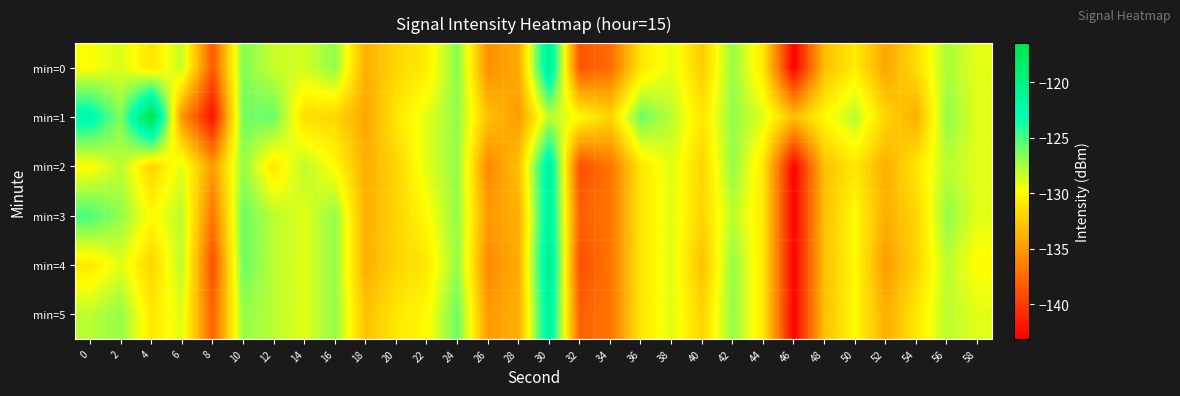

Which label corresponds to the smallest value in the chart?

46